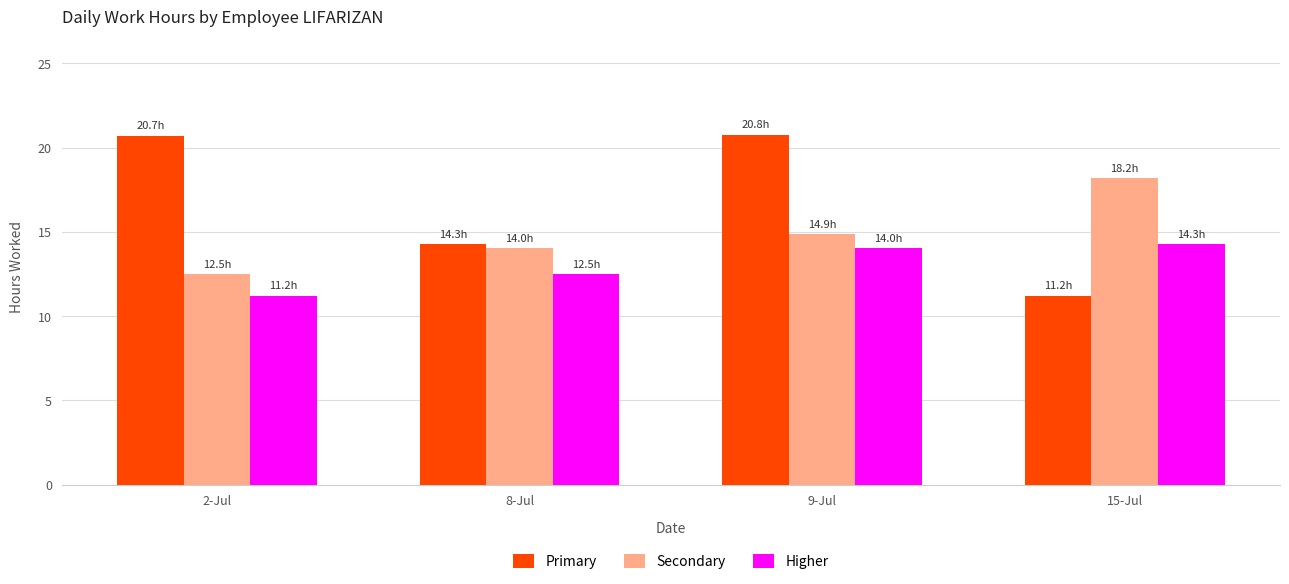

Are the bars horizontal?

No